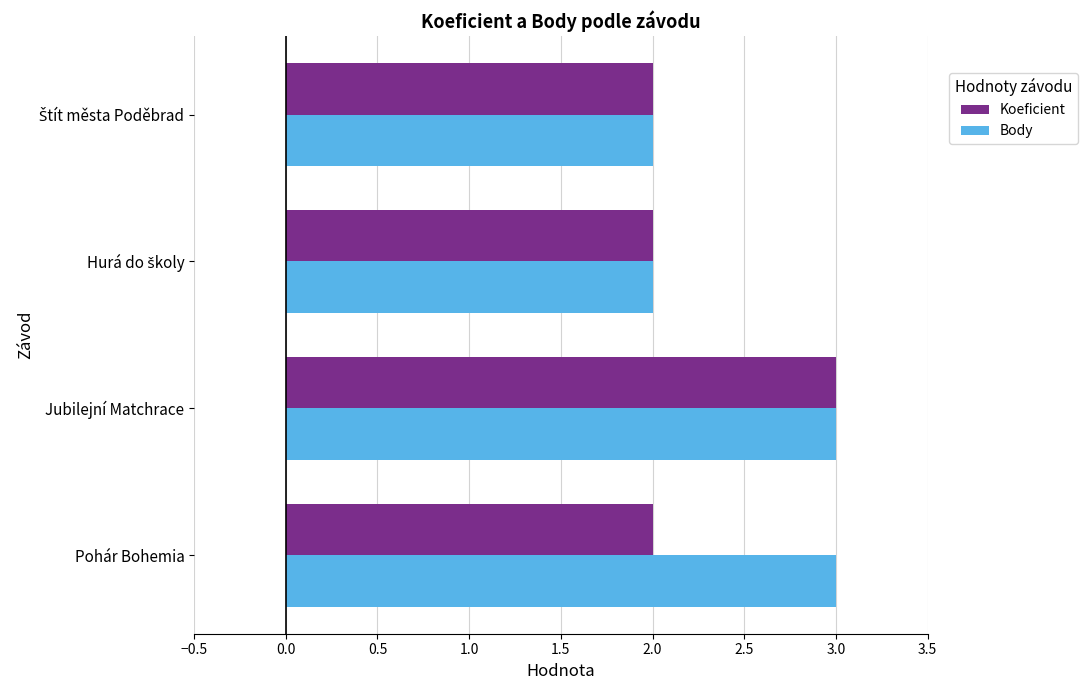

At which label does Koeficient reach its peak?

Jubilejní Matchrace